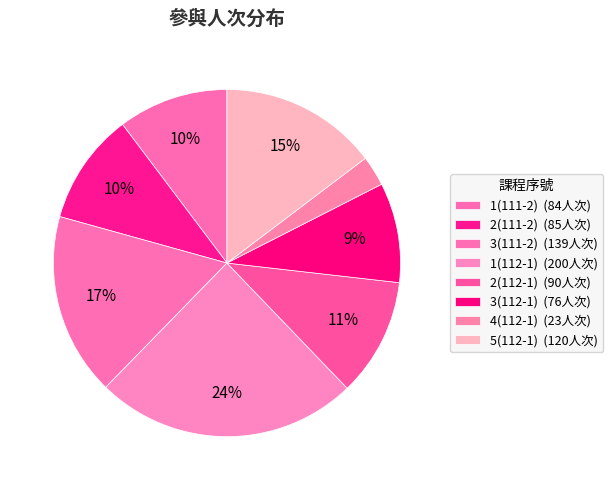

Is it true that 2(112-1) is 11% of the pie?

True